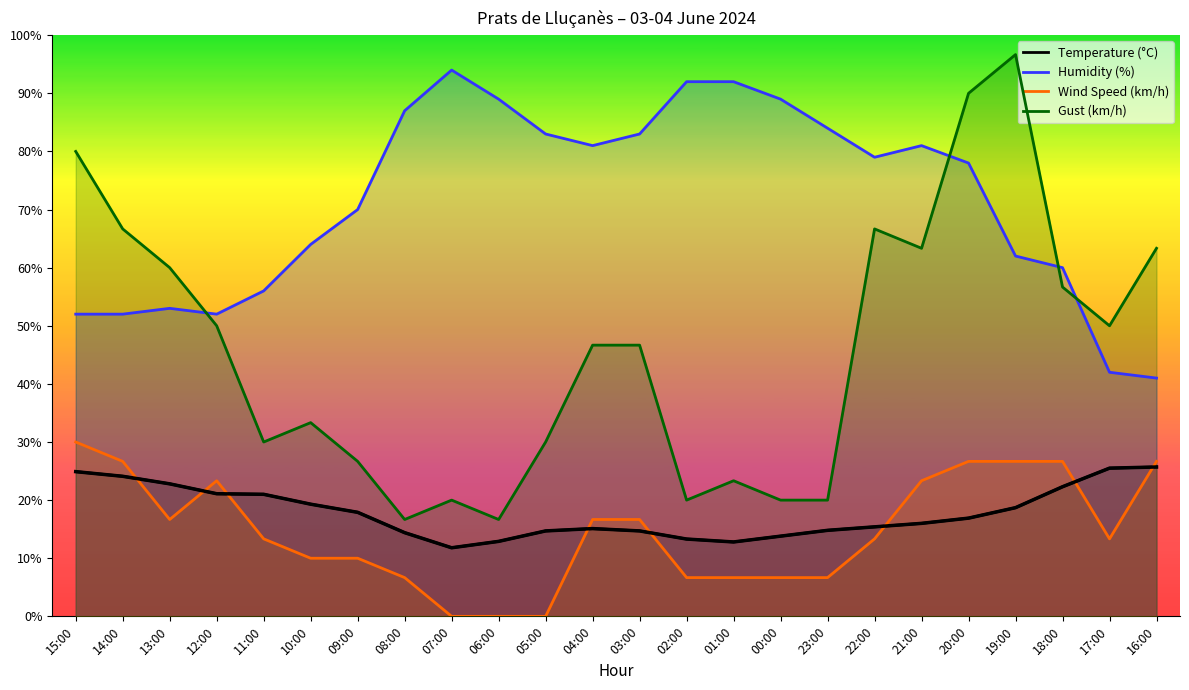

True or false: Humidity (%) has a value of 54.7 at 05:00.

False